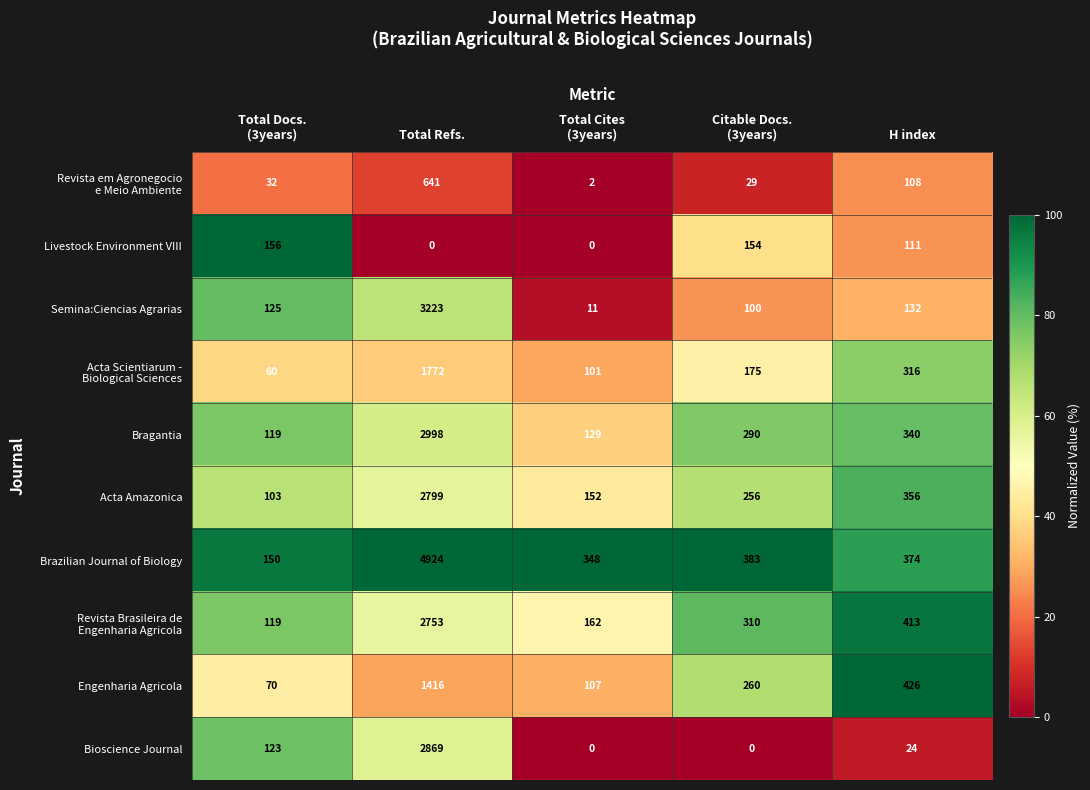

What is the average value of the Semina:Ciencias Agrarias series?

718